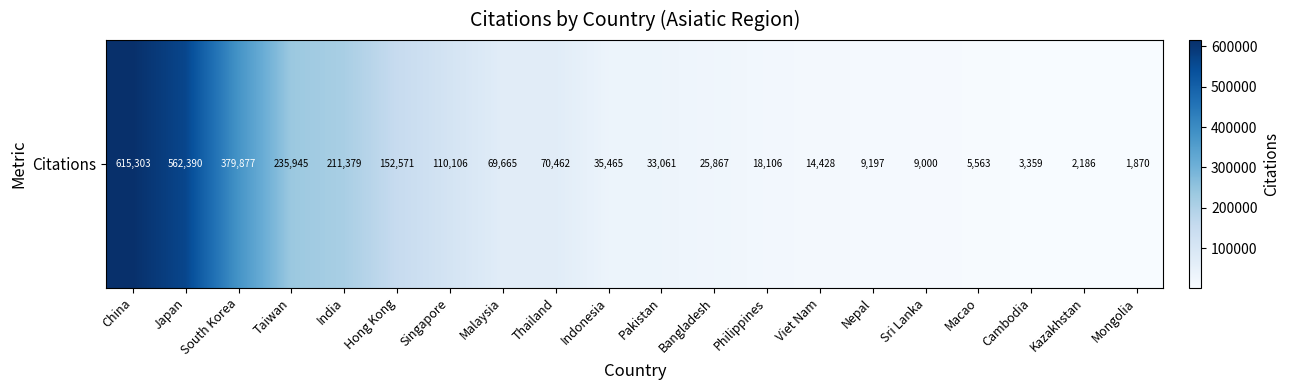

Reading right to left, transcribe all the data shown in this chart.

Mongolia=1870	Kazakhstan=2186	Cambodia=3359	Macao=5563	Sri Lanka=9000	Nepal=9197	Viet Nam=14428	Philippines=18106	Bangladesh=25867	Pakistan=33061	Indonesia=35465	Thailand=70462	Malaysia=69665	Singapore=110106	Hong Kong=152571	India=211379	Taiwan=235945	South Korea=379877	Japan=562390	China=615303